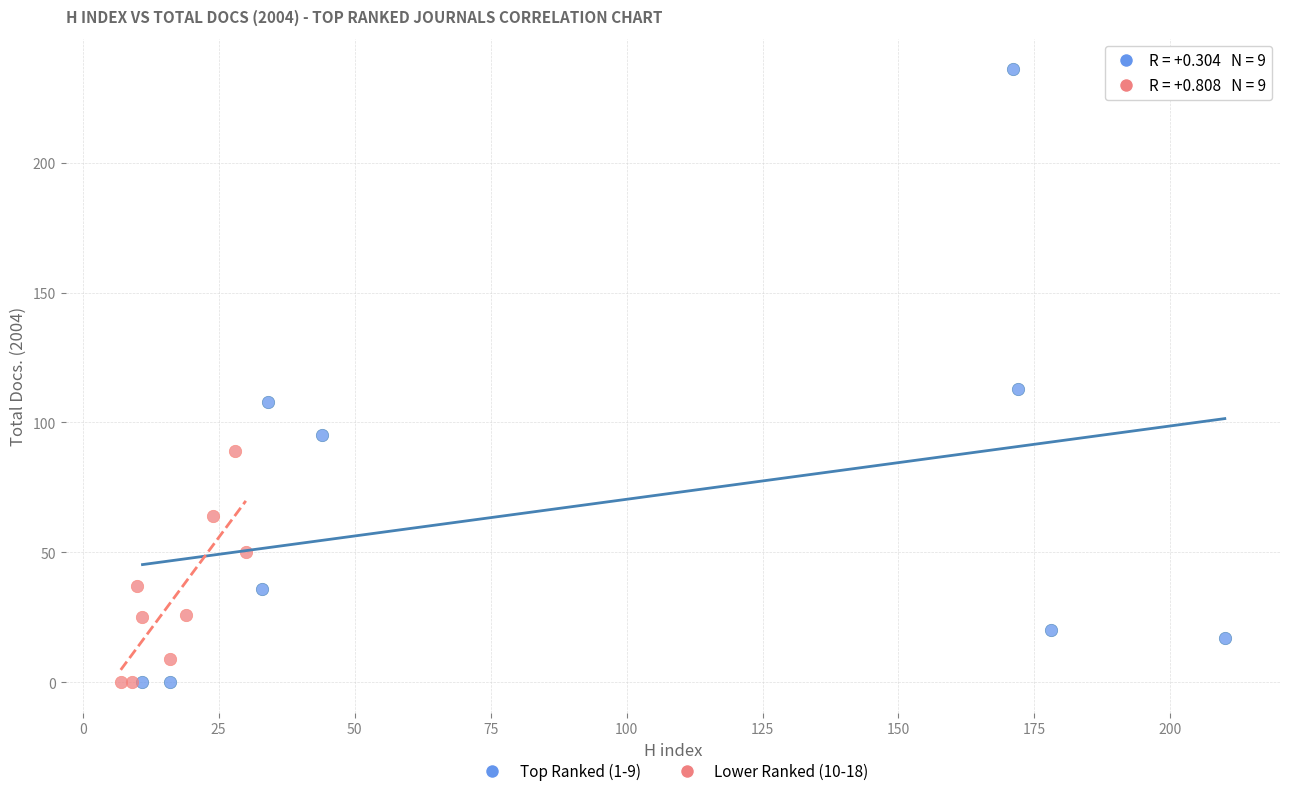

Which series contains the highest Y value?

Top Ranked (1-9)